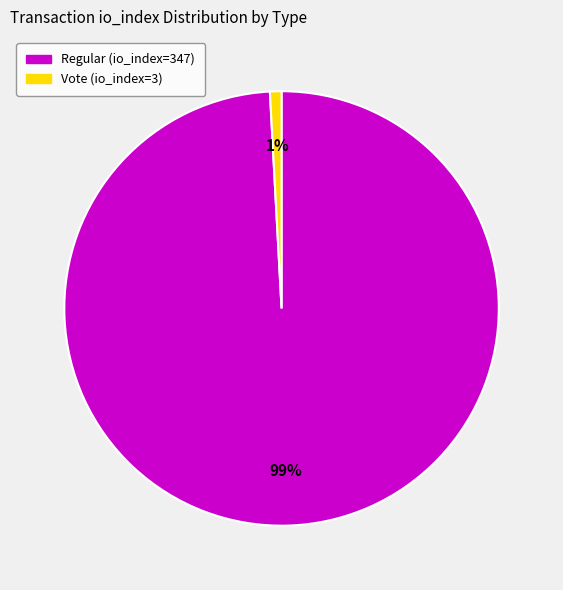

Rank the categories by value from highest to lowest.

Regular (io_index=347), Vote (io_index=3)